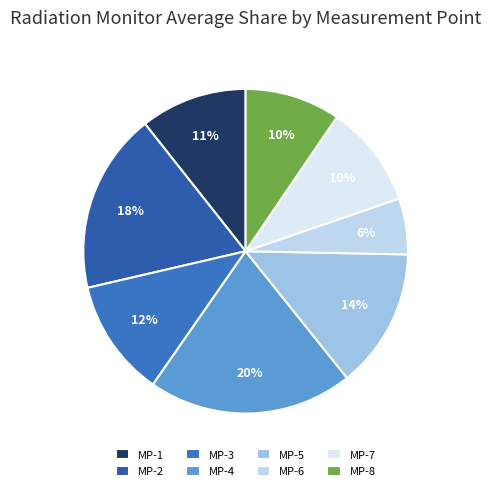

What is the ratio of the value at MP-8 to the value at MP-5?

0.7